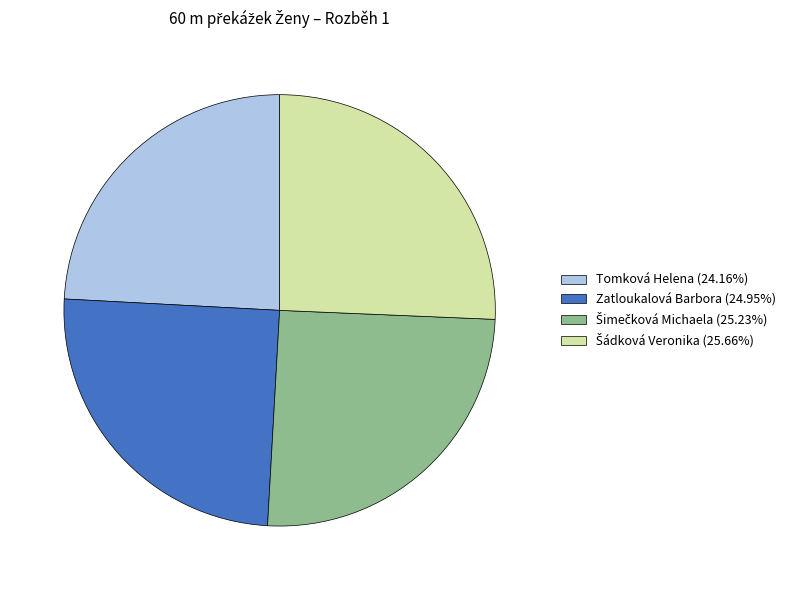

Is there a majority slice in this chart?

No